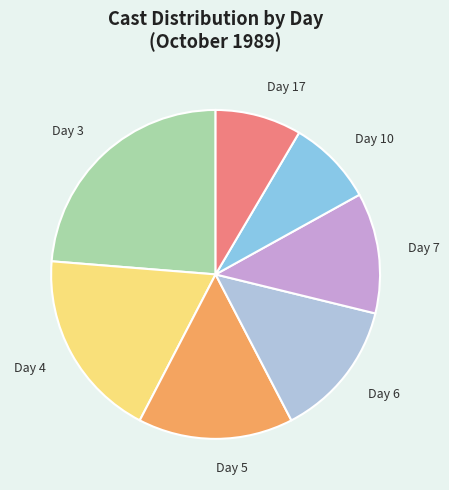

Does any single category account for the majority?

No